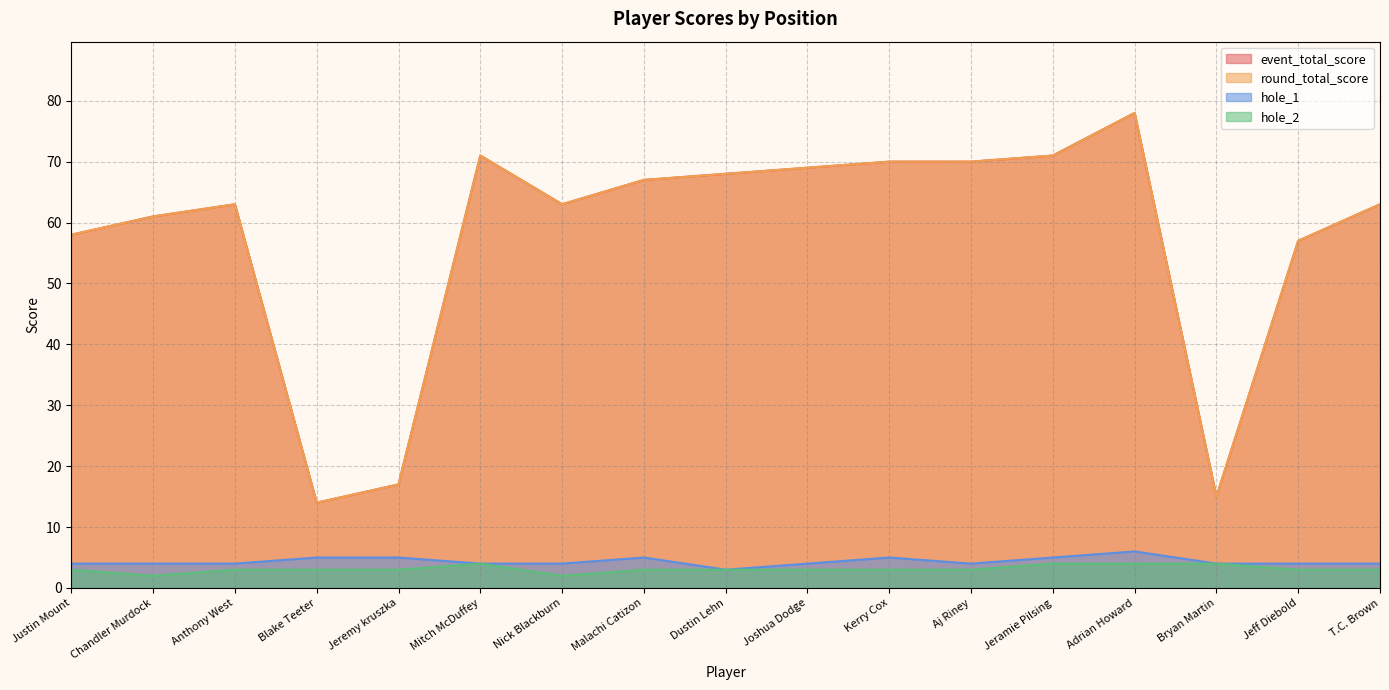

At how many categories does at least one series exceed 4?

17